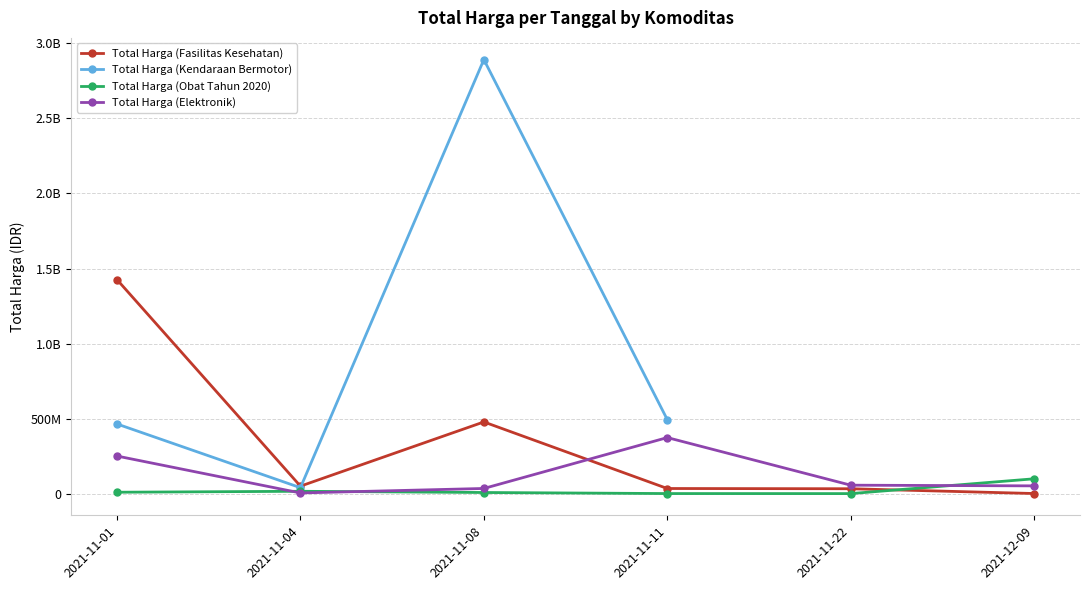

The Total Harga (Fasilitas Kesehatan) series shows 32441200.0 at 2021-11-22. True or false?

True